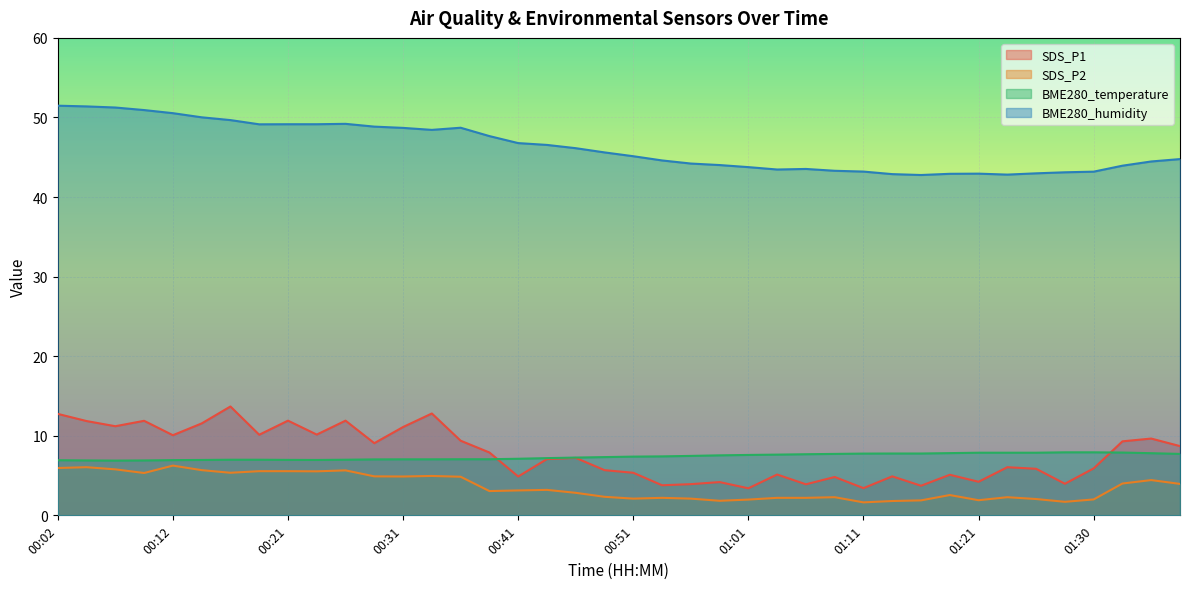

Is it true that SDS_P2 equals 0.9 at 01:11?

False